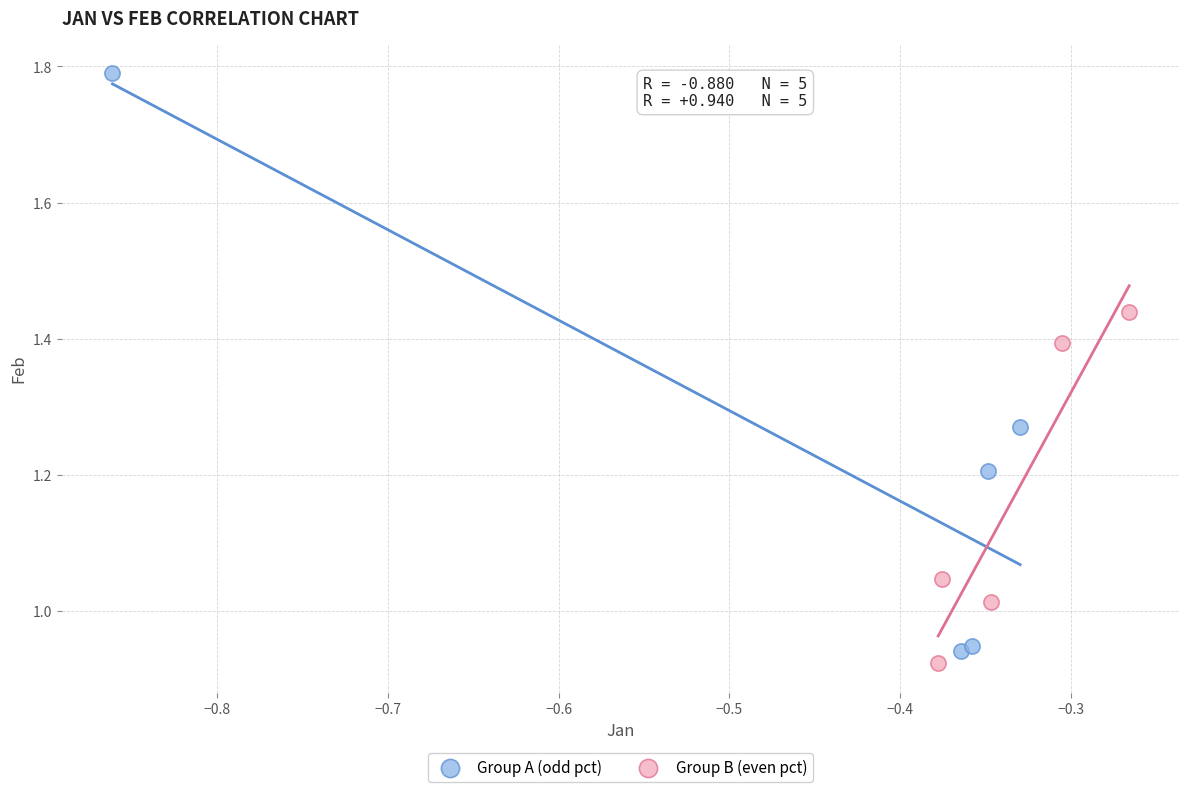

Which series contains the lowest Y value?

Group B (even pct)